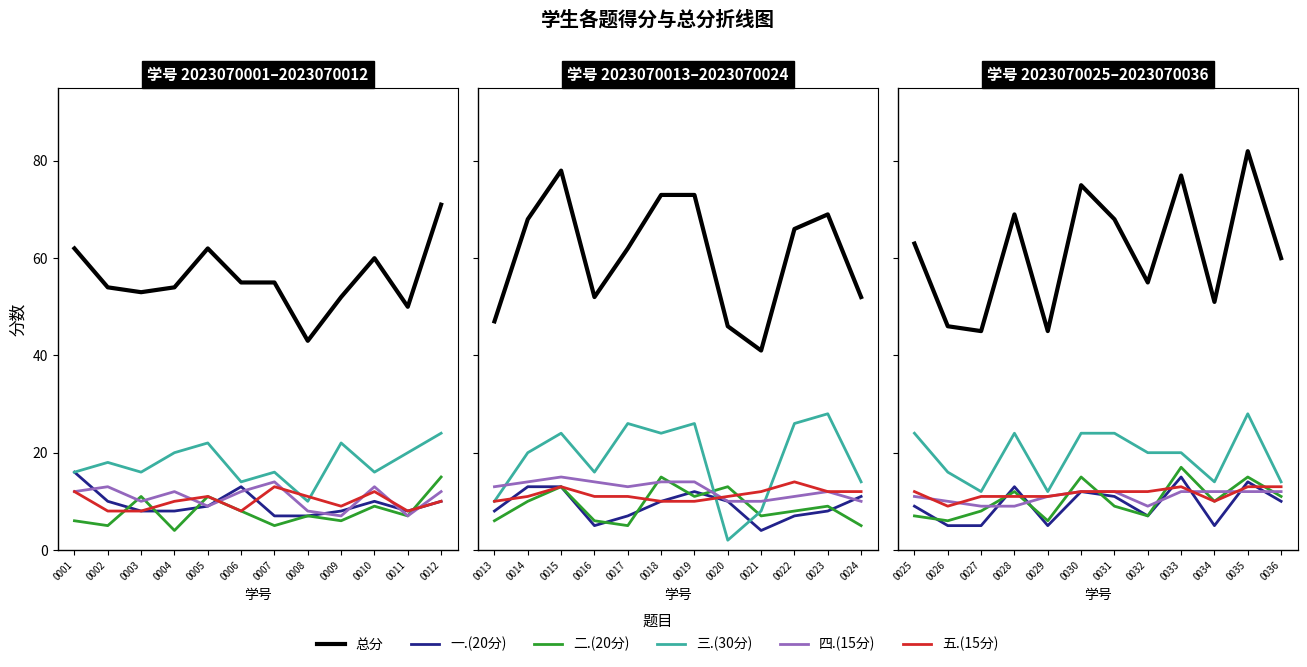

Which series changed the most between 0025 and 0027?

总分